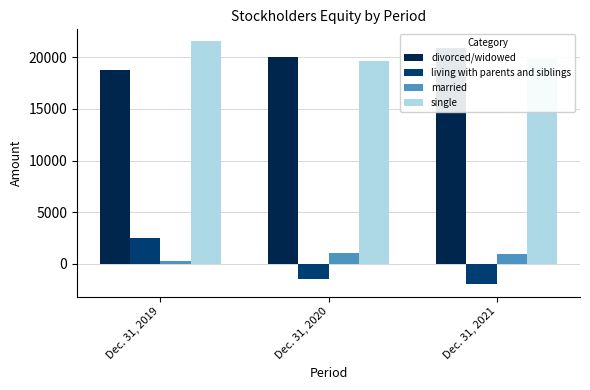

What are all the series names shown in the legend?

divorced/widowed, living with parents and siblings, married, single